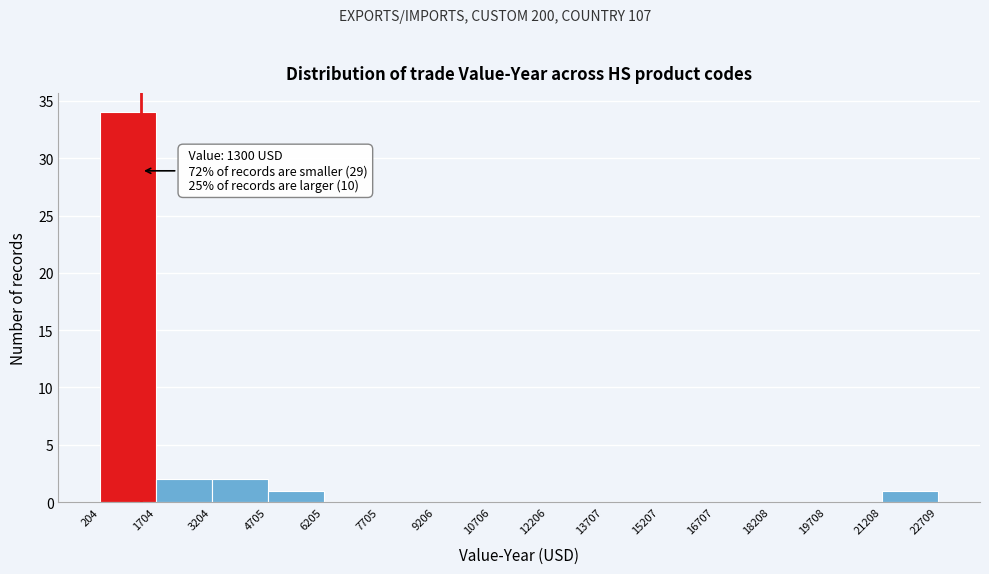

Over which range of the x-axis is the bar tallest?

204 to 1704